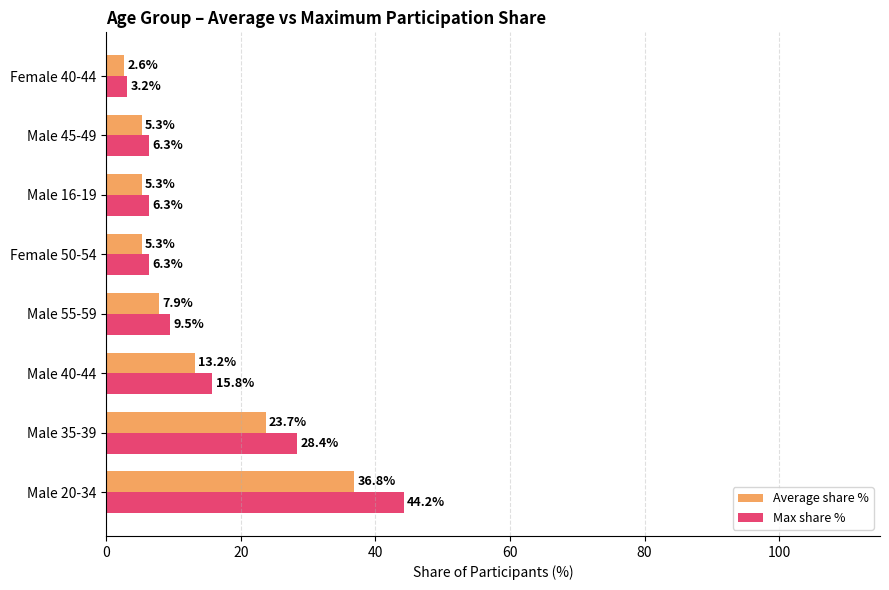

What is the sum of the Average share % values at Female 40-44 and Male 16-19?

7.9